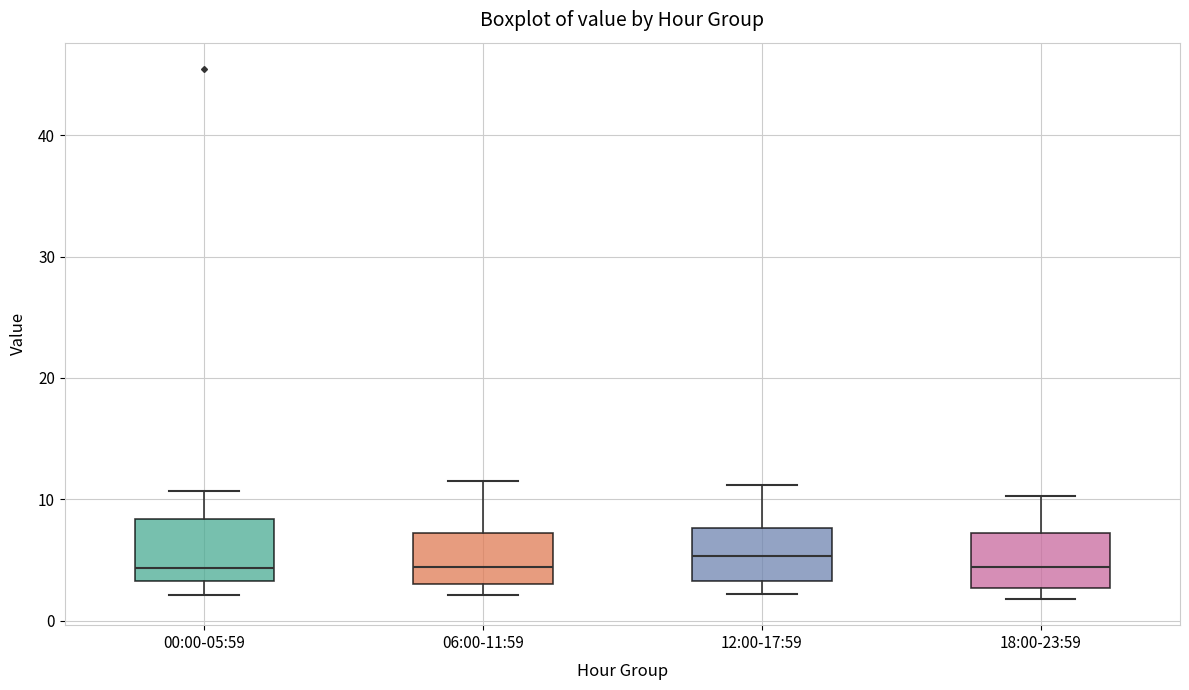

Reading left to right, transcribe this box plot: for each box, give where its median line is, the range the box spans, and where its two whiskers end, as read against the y-axis. The values are not printed on the chart, so give them approximately, as read against the axis.

00:00-05:59: median 4, box 3 to 8, whiskers 2 to 11
06:00-11:59: median 4, box 3 to 7, whiskers 2 to 12
12:00-17:59: median 5, box 3 to 8, whiskers 2 to 11
18:00-23:59: median 4, box 3 to 7, whiskers 2 to 10